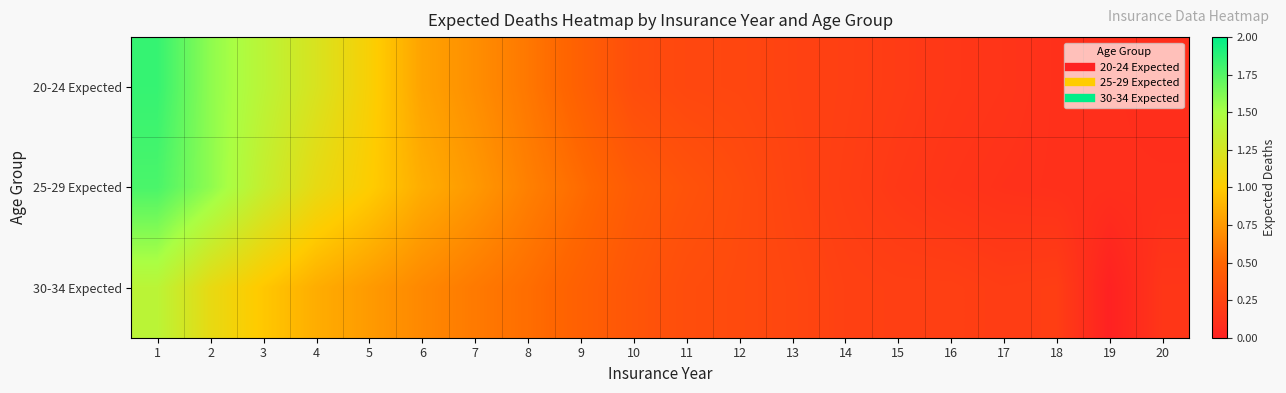

How many categories are shown in the chart?

20